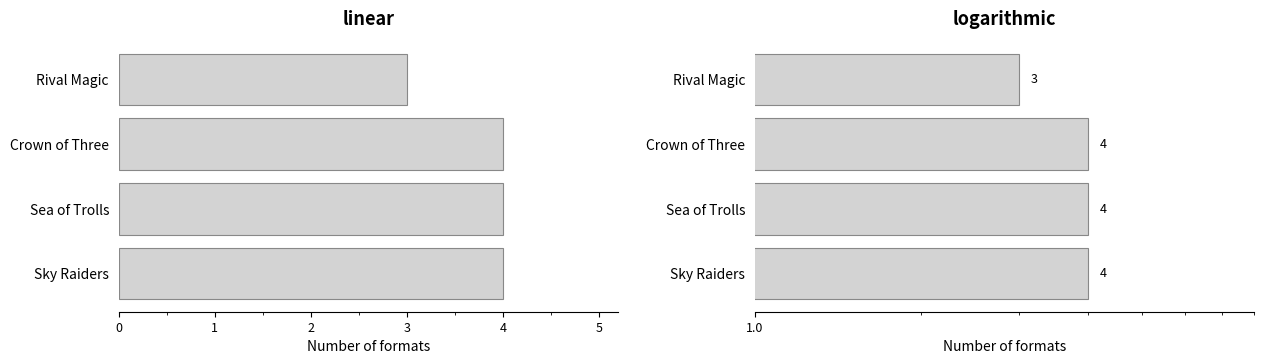

Reading left to right, transcribe all the data shown in this chart.

3	4	4	4